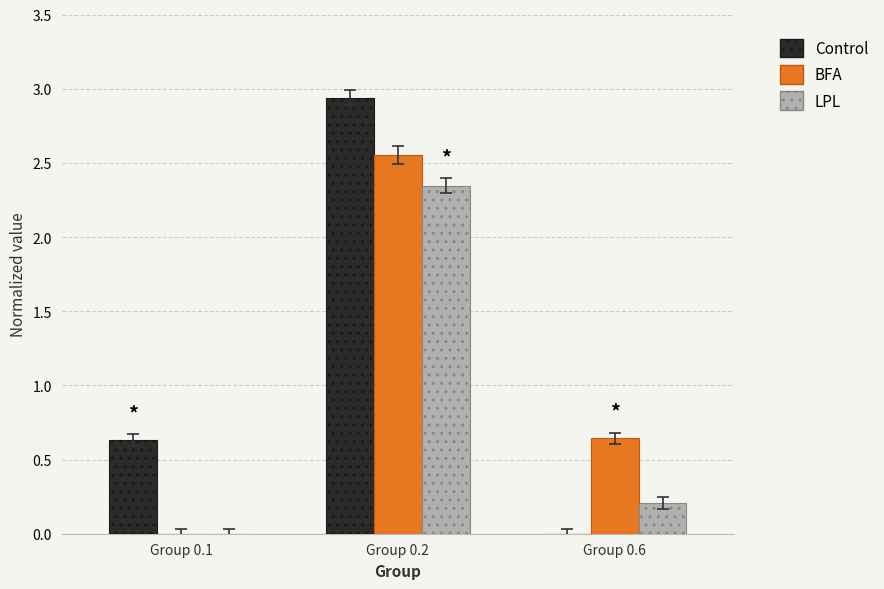

True or false: Control has a value of 0.6 at Group 0.1.

True